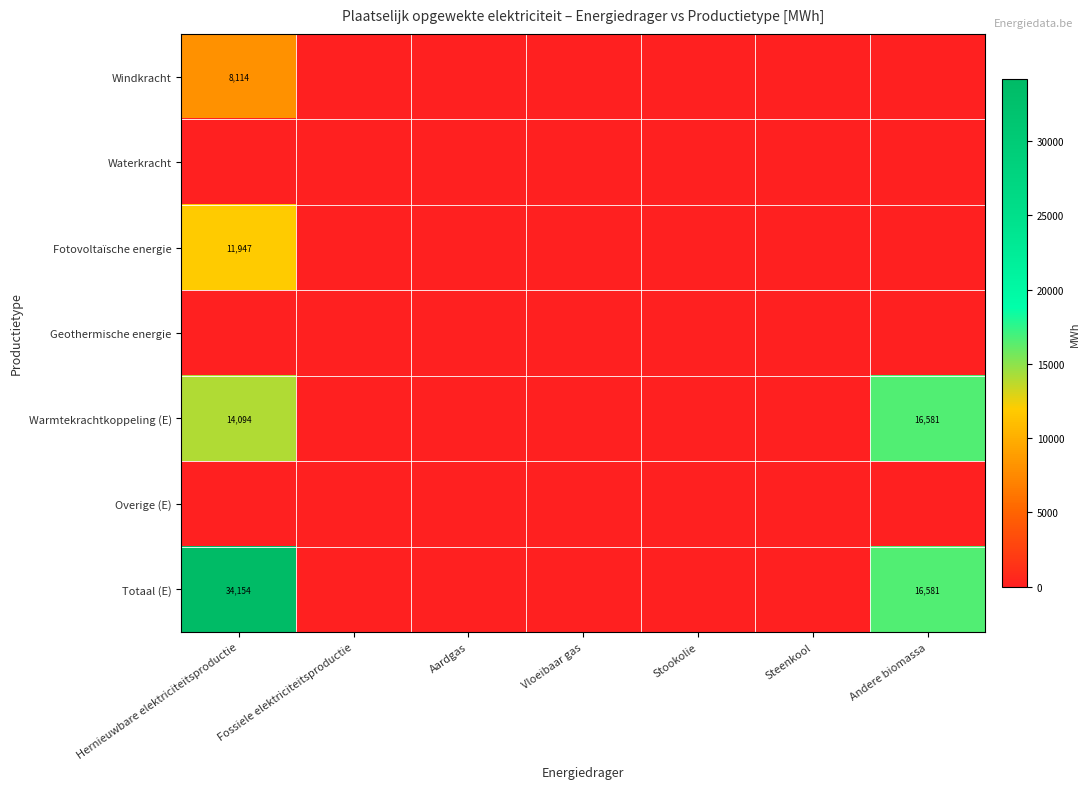

Count the number of categories in the chart.

7